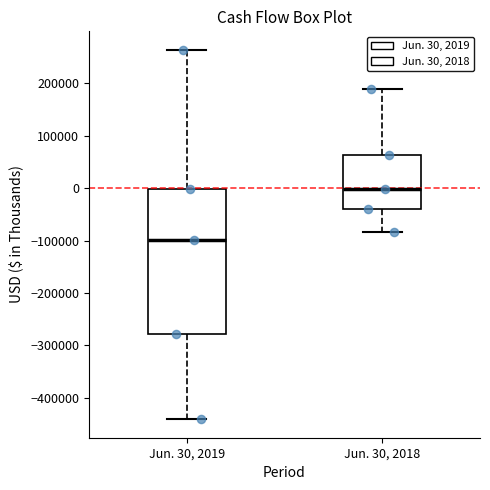

Where does the lower whisker of the box for Jun. 30, 2019 end on the y-axis? The values are not printed on the chart, so give them approximately, as read against the axis.

-440000